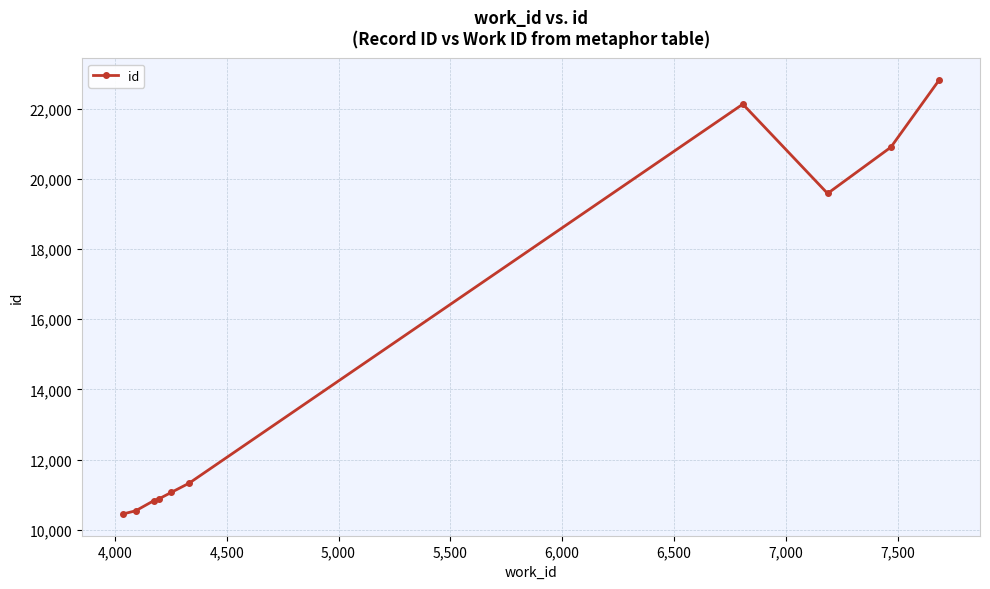

What is the maximum value shown in the chart?

22813